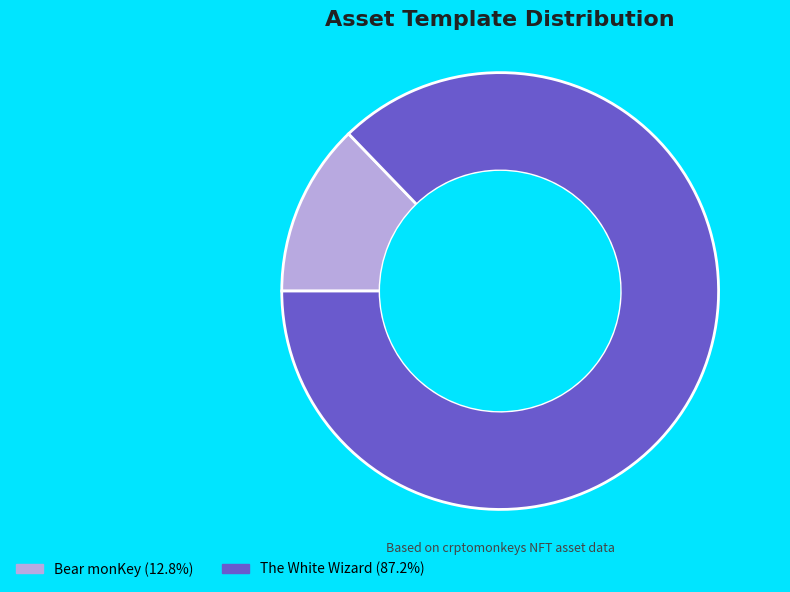

Is there a majority slice in this chart?

Yes